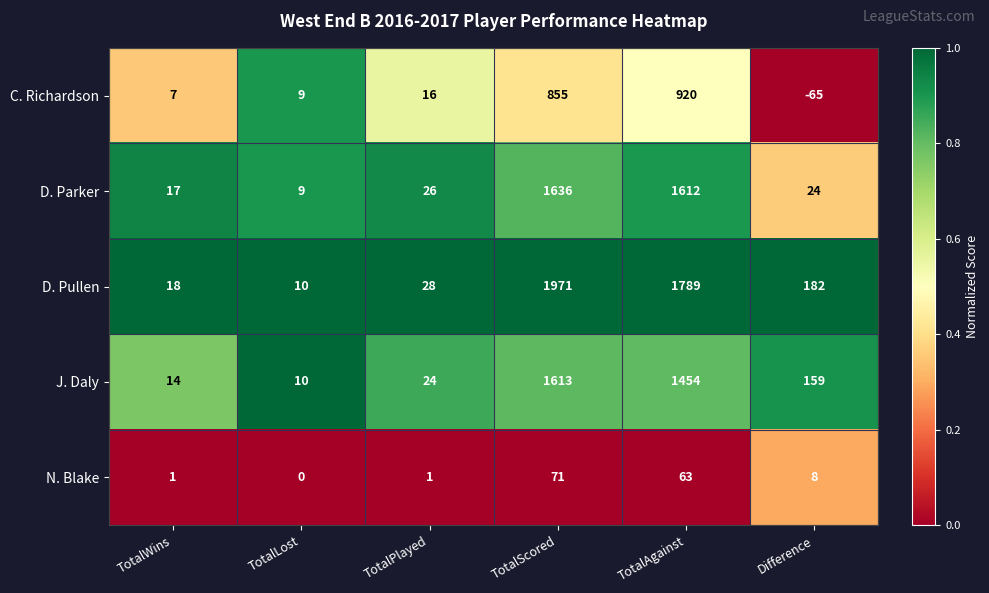

Reading left to right, list all the values displayed in this chart.

C. Richardson: TotalWins=7	TotalLost=9	TotalPlayed=16	TotalScored=855	TotalAgainst=920	Difference=-65
D. Parker: TotalWins=17	TotalLost=9	TotalPlayed=26	TotalScored=1636	TotalAgainst=1612	Difference=24
D. Pullen: TotalWins=18	TotalLost=10	TotalPlayed=28	TotalScored=1971	TotalAgainst=1789	Difference=182
J. Daly: TotalWins=14	TotalLost=10	TotalPlayed=24	TotalScored=1613	TotalAgainst=1454	Difference=159
N. Blake: TotalWins=1	TotalLost=0	TotalPlayed=1	TotalScored=71	TotalAgainst=63	Difference=8